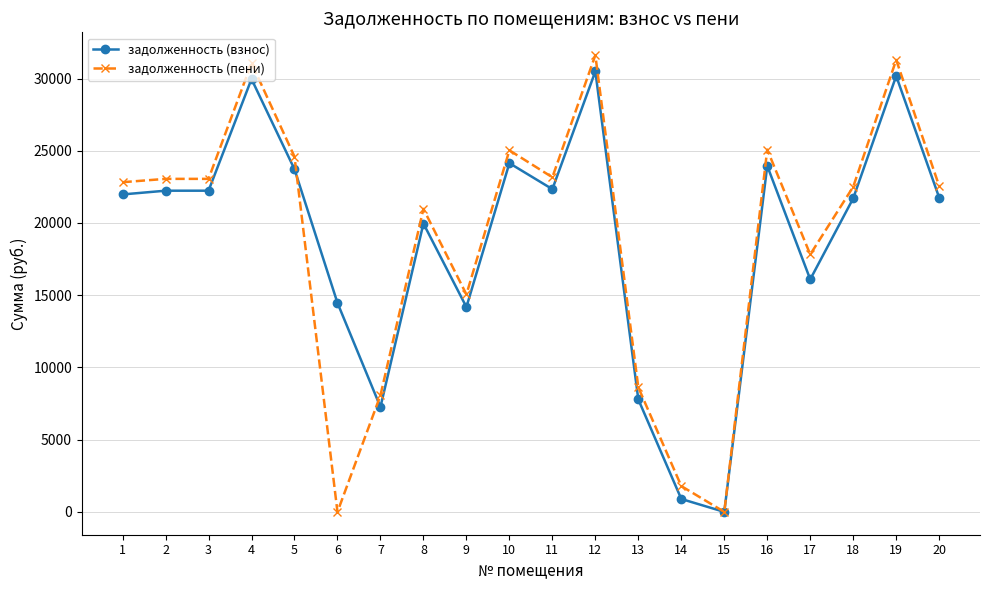

How many lines are shown in the chart?

2